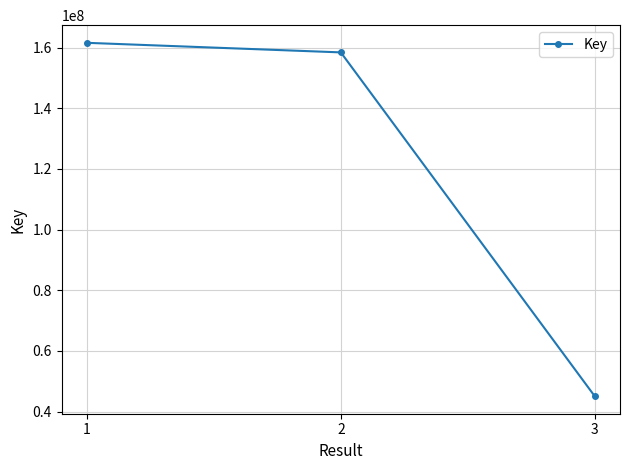

Count the number of data series in this chart.

1